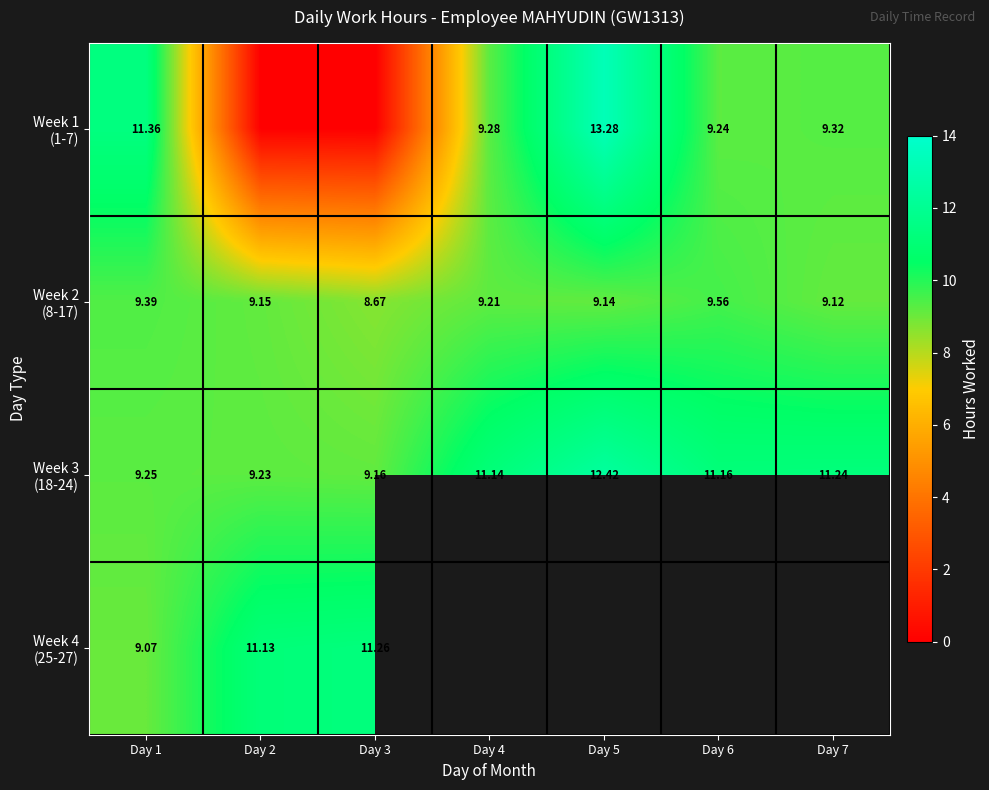

Which series has the largest total across all categories?

Week 3 (18-24)